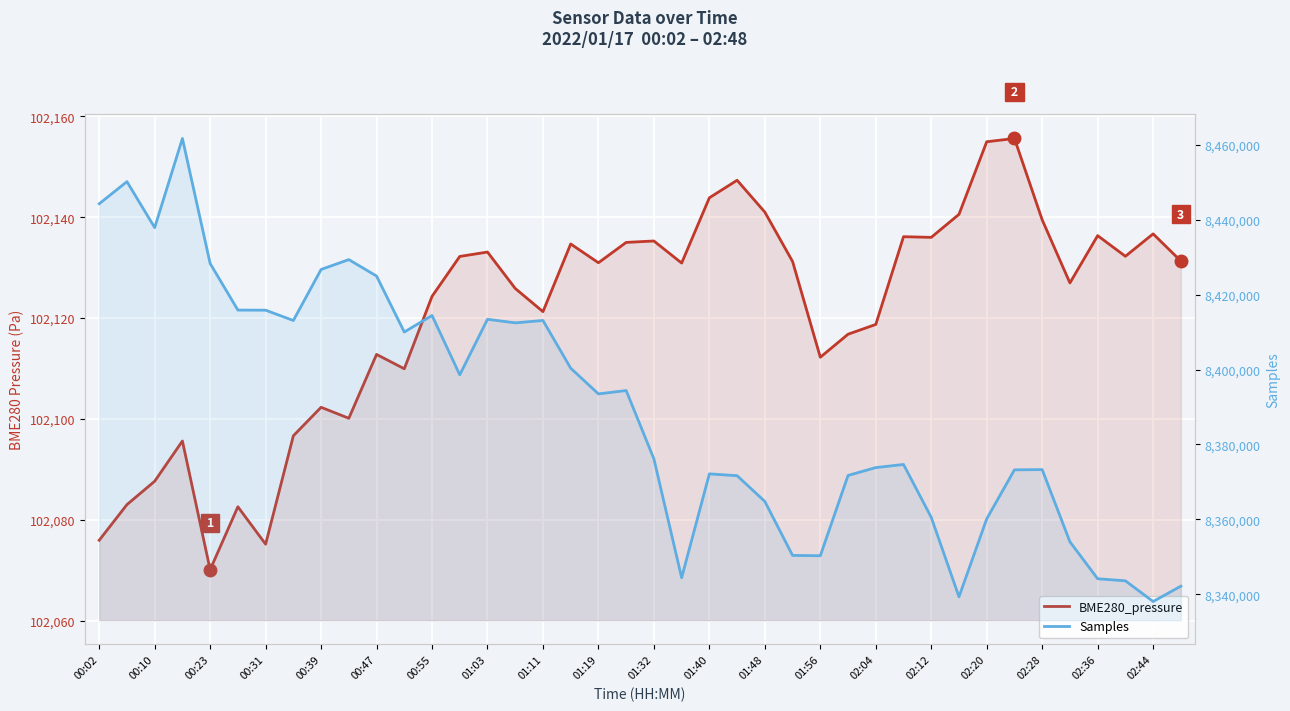

How many data points in Samples are above 8393510?

19